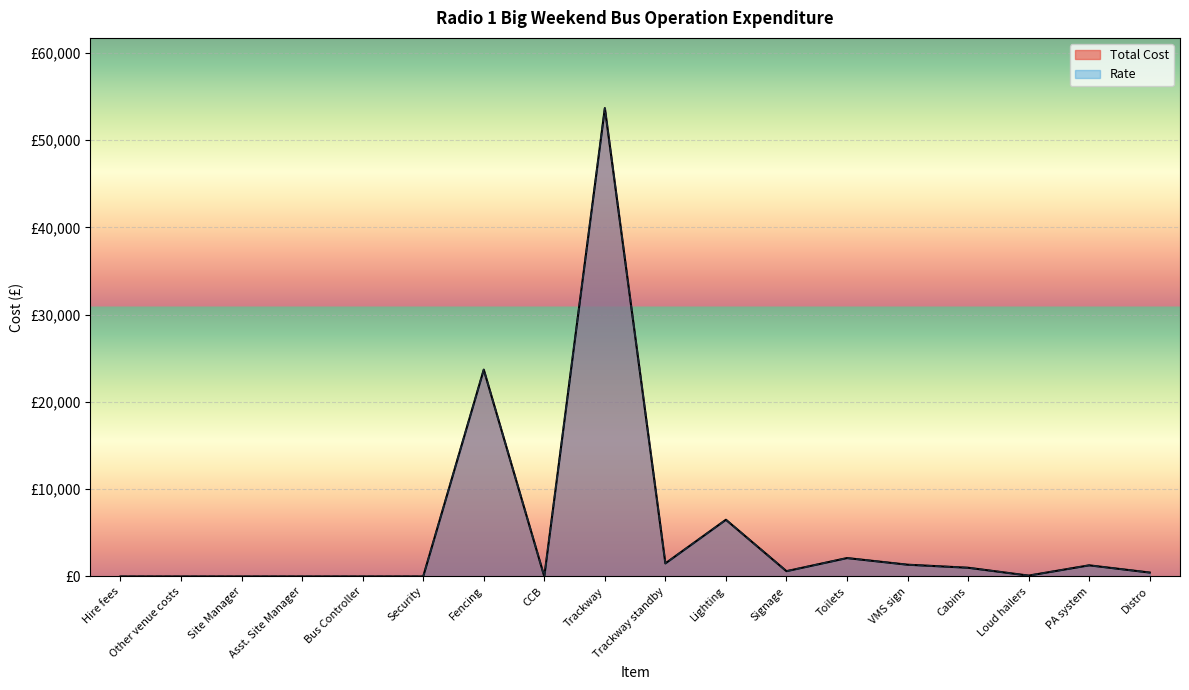

Reading right to left, extract all data points from this chart.

Total Cost: Distro=450	PA system=1278	Loud hailers=100	Cabins=1000	VMS sign=1350	Toilets=2110	Signage=608	Lighting=6500	Trackway standby=1500	Trackway=53664	CCB=0	Fencing=23700	Security=0	Bus Controller=0	Asst. Site Manager=0	Site Manager=0	Other venue costs=0	Hire fees=0
Rate: Distro=450	PA system=1278	Loud hailers=100	Cabins=1000	VMS sign=1350	Toilets=2110	Signage=608	Lighting=6500	Trackway standby=1500	Trackway=53664	CCB=0	Fencing=23700	Security=0	Bus Controller=0	Asst. Site Manager=0	Site Manager=0	Other venue costs=0	Hire fees=0